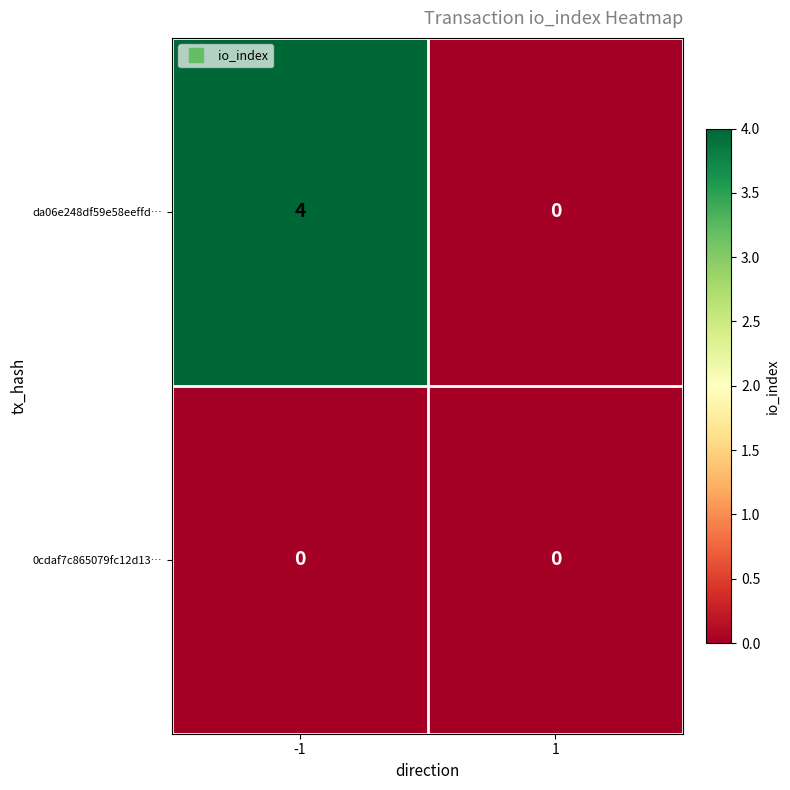

The 0cdaf7c865079fc12d13… series shows 0 at -1. True or false?

True